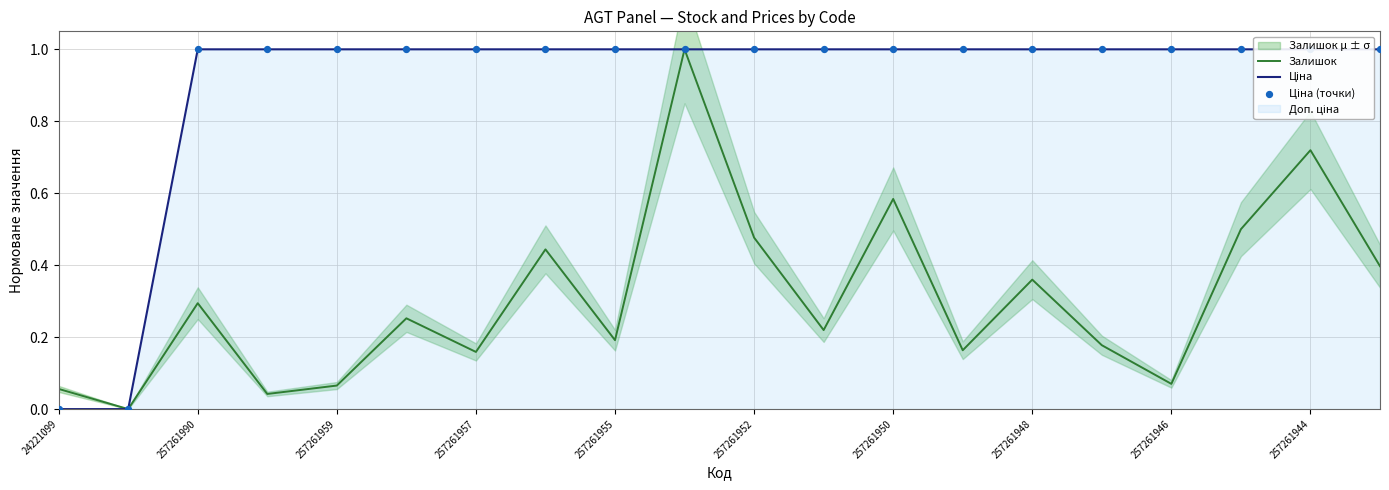

Which series has the largest Y range (max minus min)?

Залишок